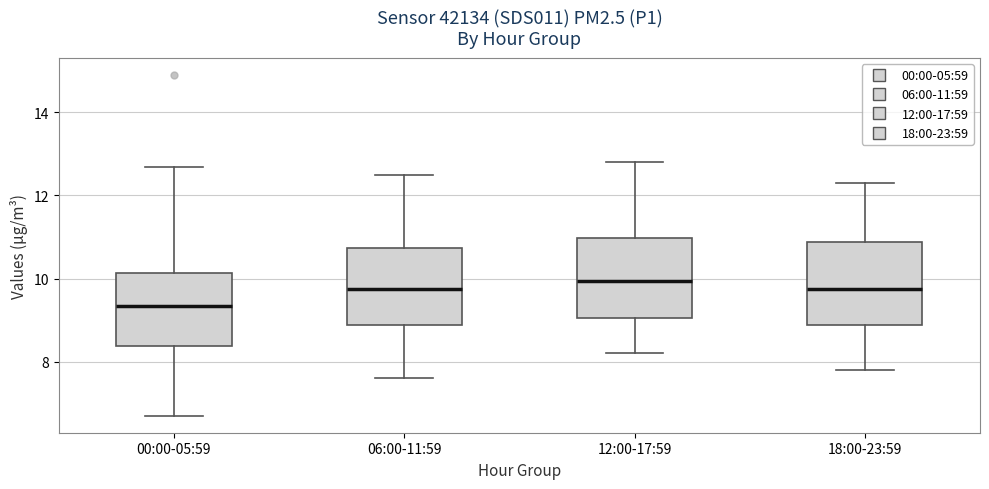

Where is the upper edge of the box for 12:00-17:59 on the y-axis? The values are not printed on the chart, so give them approximately, as read against the axis.

11.0